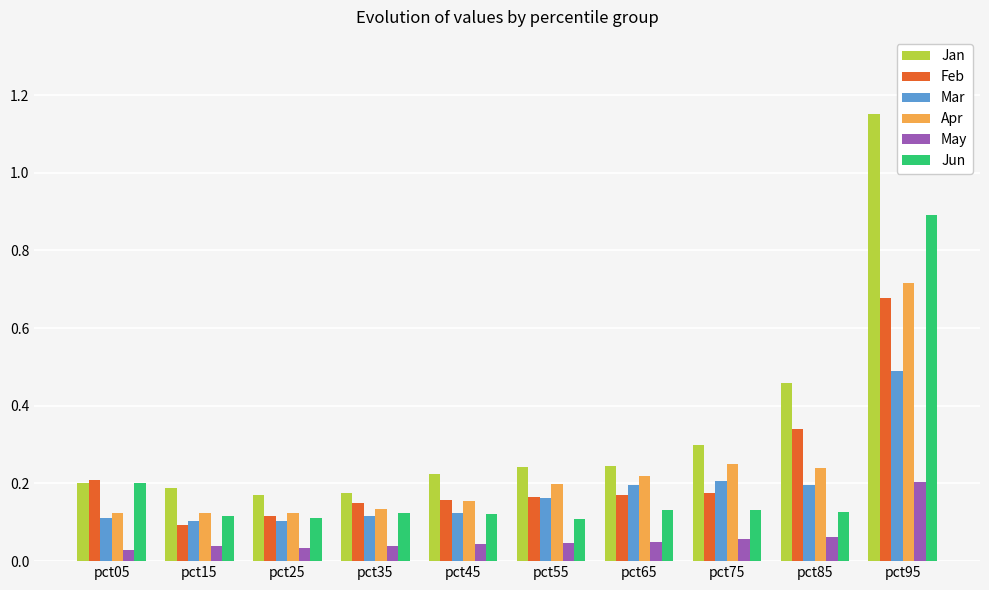

What are all the series names shown in the legend?

Jan, Feb, Mar, Apr, May, Jun